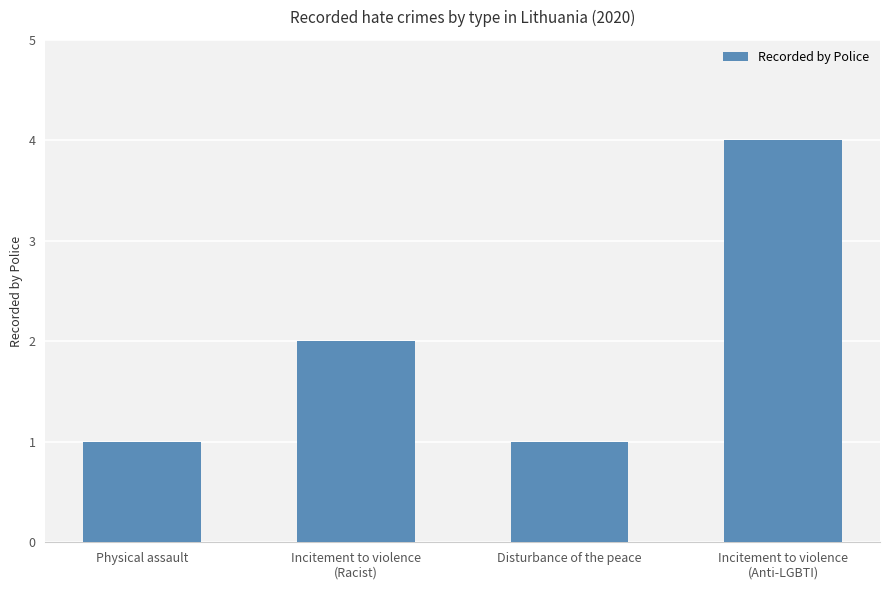

How many bars are there in total?

4